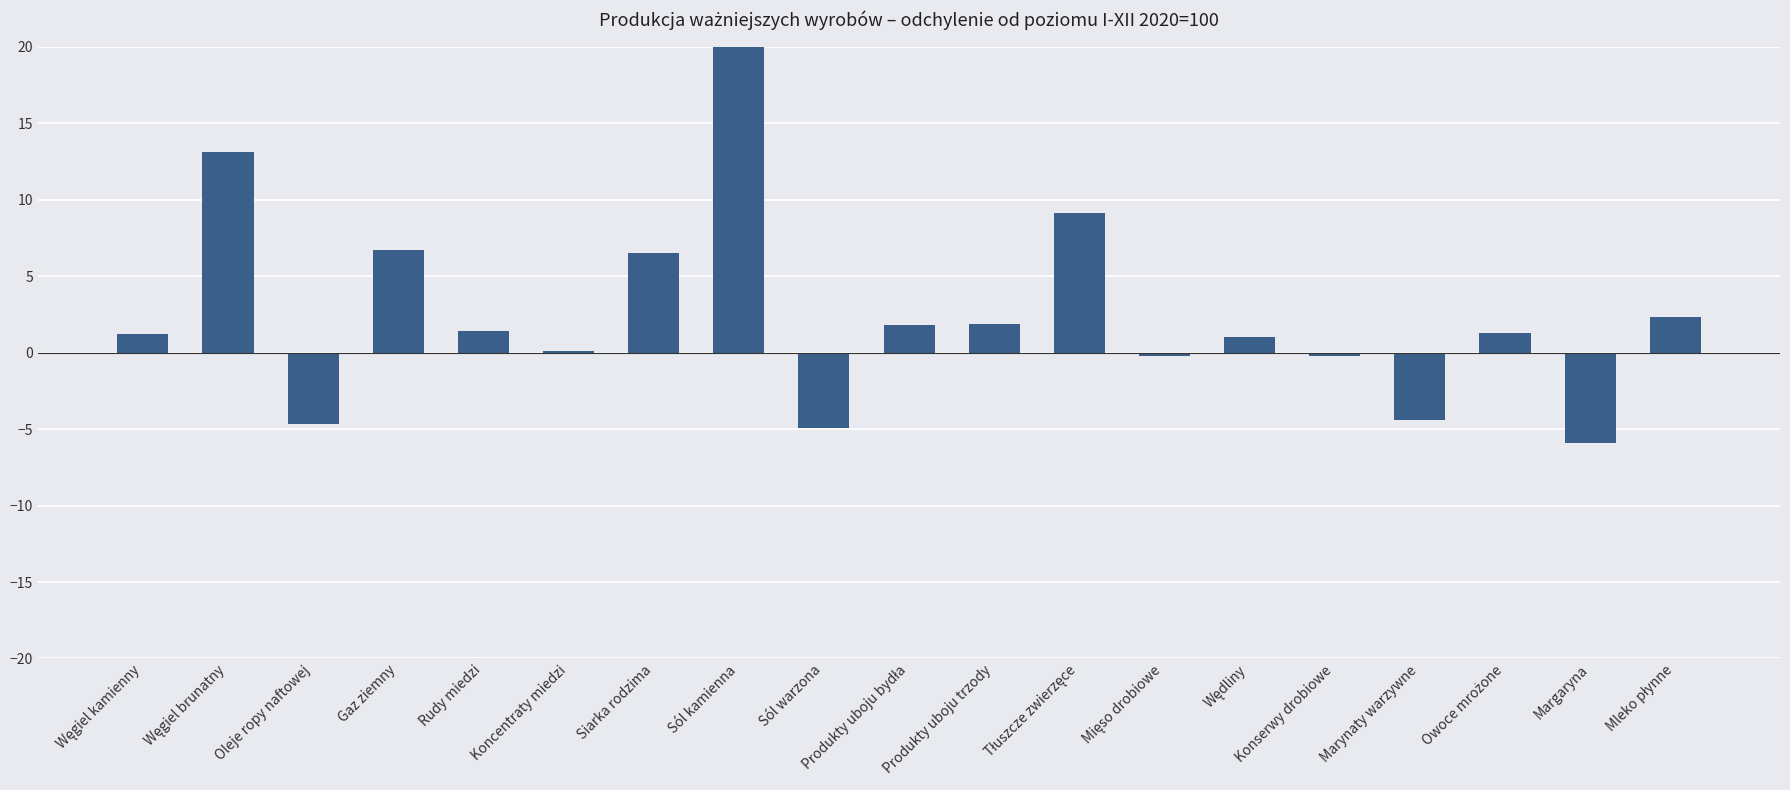

What is the minimum value shown in the chart?

-5.9